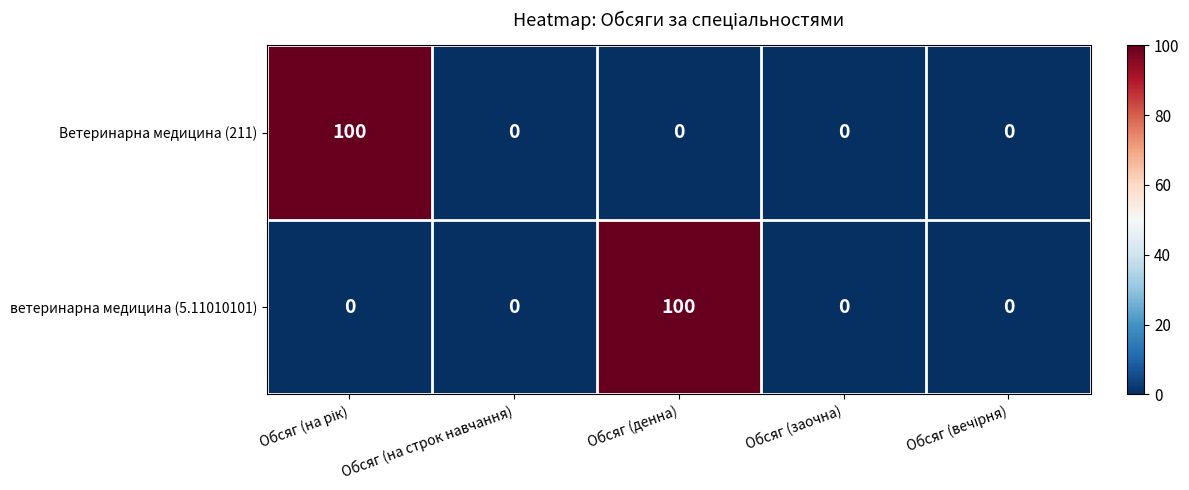

What is the maximum value shown in the chart?

100